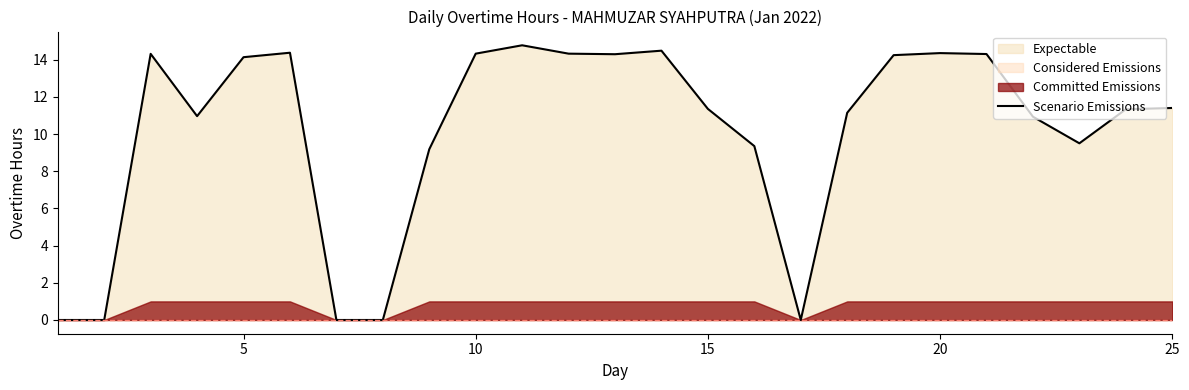

Is it true that Scenario Emissions equals 14.1 at 5?

True